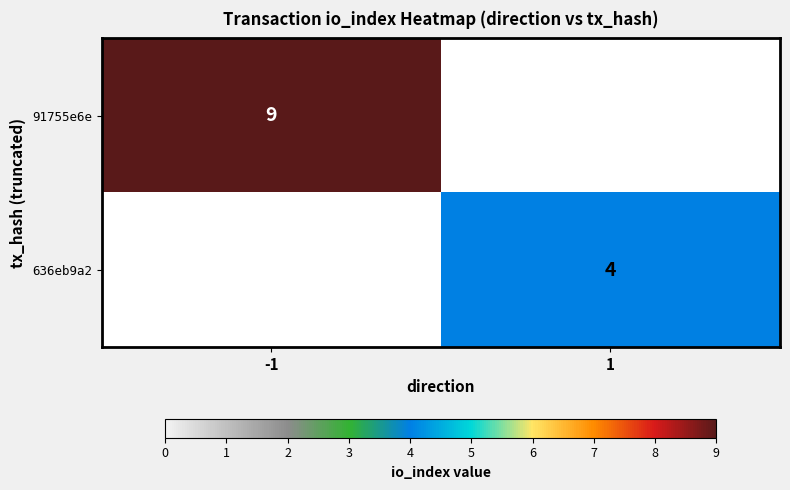

What is the total value across all series at 1?

4